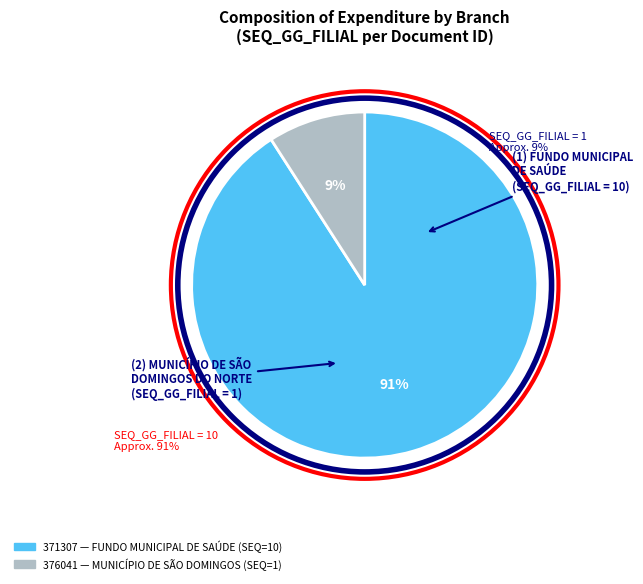

What is the largest slice in the pie chart?

371307 (FUNDO MUNICIPAL DE SAÚDE)